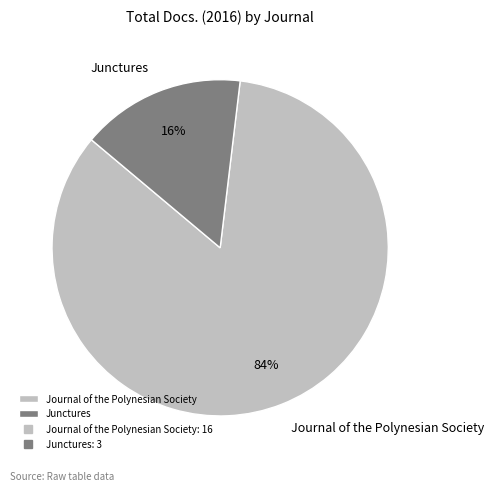

Combined, do Journal of the Polynesian Society and Junctures account for over 50%?

Yes